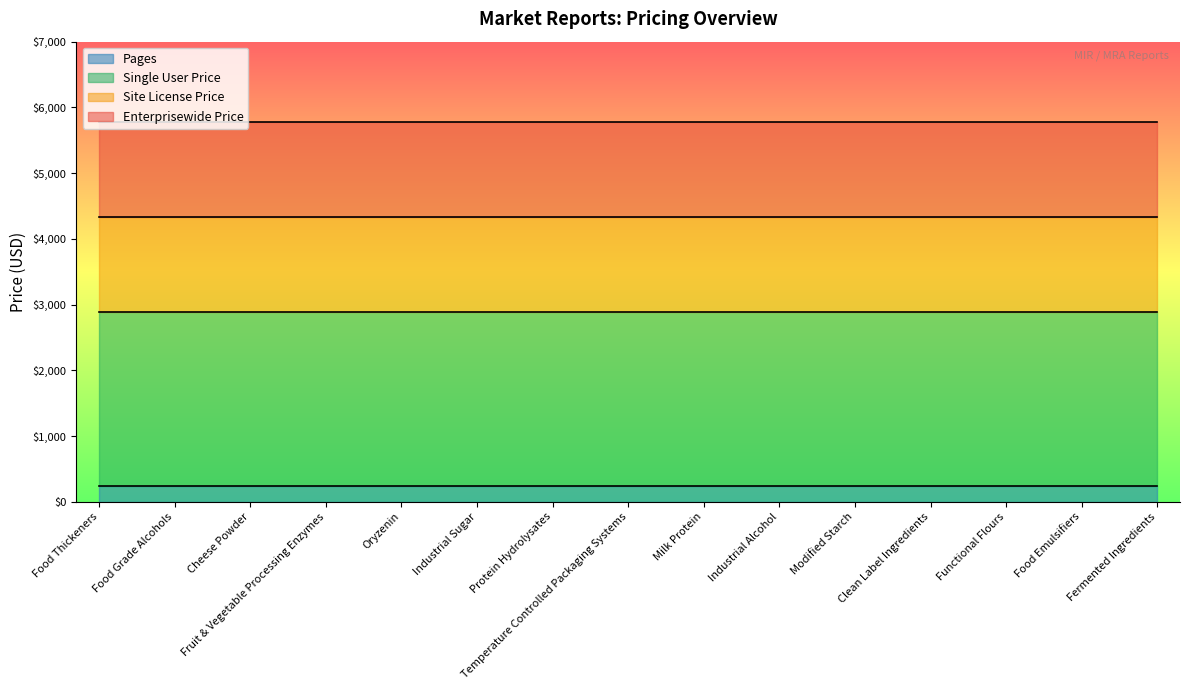

Reading right to left, list all the values displayed in this chart.

Single User Price: Fermented Ingredients Market=2890	Food Emulsifiers Market=2890	Functional Flours Market=2890	Clean Label Ingredients Market=2890	Modified Starch Market=2890	Industrial Alcohol Market=2890	Milk Protein Market=2890	Temperature Controlled Packaging Systems Market=2890	Protein Hydrolysates Market=2890	Industrial Sugar Market=2890	Oryzenin Market=2890	Fruit and Vegetable Processing Enzymes Market=2890	Cheese Powder Market=2890	Food Grade Alcohols Market=2890	Food Thickeners Market=2890
Site License Price: Fermented Ingredients Market=4335	Food Emulsifiers Market=4335	Functional Flours Market=4335	Clean Label Ingredients Market=4335	Modified Starch Market=4335	Industrial Alcohol Market=4335	Milk Protein Market=4335	Temperature Controlled Packaging Systems Market=4335	Protein Hydrolysates Market=4335	Industrial Sugar Market=4335	Oryzenin Market=4335	Fruit and Vegetable Processing Enzymes Market=4335	Cheese Powder Market=4335	Food Grade Alcohols Market=4335	Food Thickeners Market=4335
Enterprisewide Price: Fermented Ingredients Market=5780	Food Emulsifiers Market=5780	Functional Flours Market=5780	Clean Label Ingredients Market=5780	Modified Starch Market=5780	Industrial Alcohol Market=5780	Milk Protein Market=5780	Temperature Controlled Packaging Systems Market=5780	Protein Hydrolysates Market=5780	Industrial Sugar Market=5780	Oryzenin Market=5780	Fruit and Vegetable Processing Enzymes Market=5780	Cheese Powder Market=5780	Food Grade Alcohols Market=5780	Food Thickeners Market=5780
Pages: Fermented Ingredients Market=240	Food Emulsifiers Market=240	Functional Flours Market=240	Clean Label Ingredients Market=240	Modified Starch Market=240	Industrial Alcohol Market=240	Milk Protein Market=240	Temperature Controlled Packaging Systems Market=240	Protein Hydrolysates Market=240	Industrial Sugar Market=240	Oryzenin Market=240	Fruit and Vegetable Processing Enzymes Market=240	Cheese Powder Market=240	Food Grade Alcohols Market=240	Food Thickeners Market=240